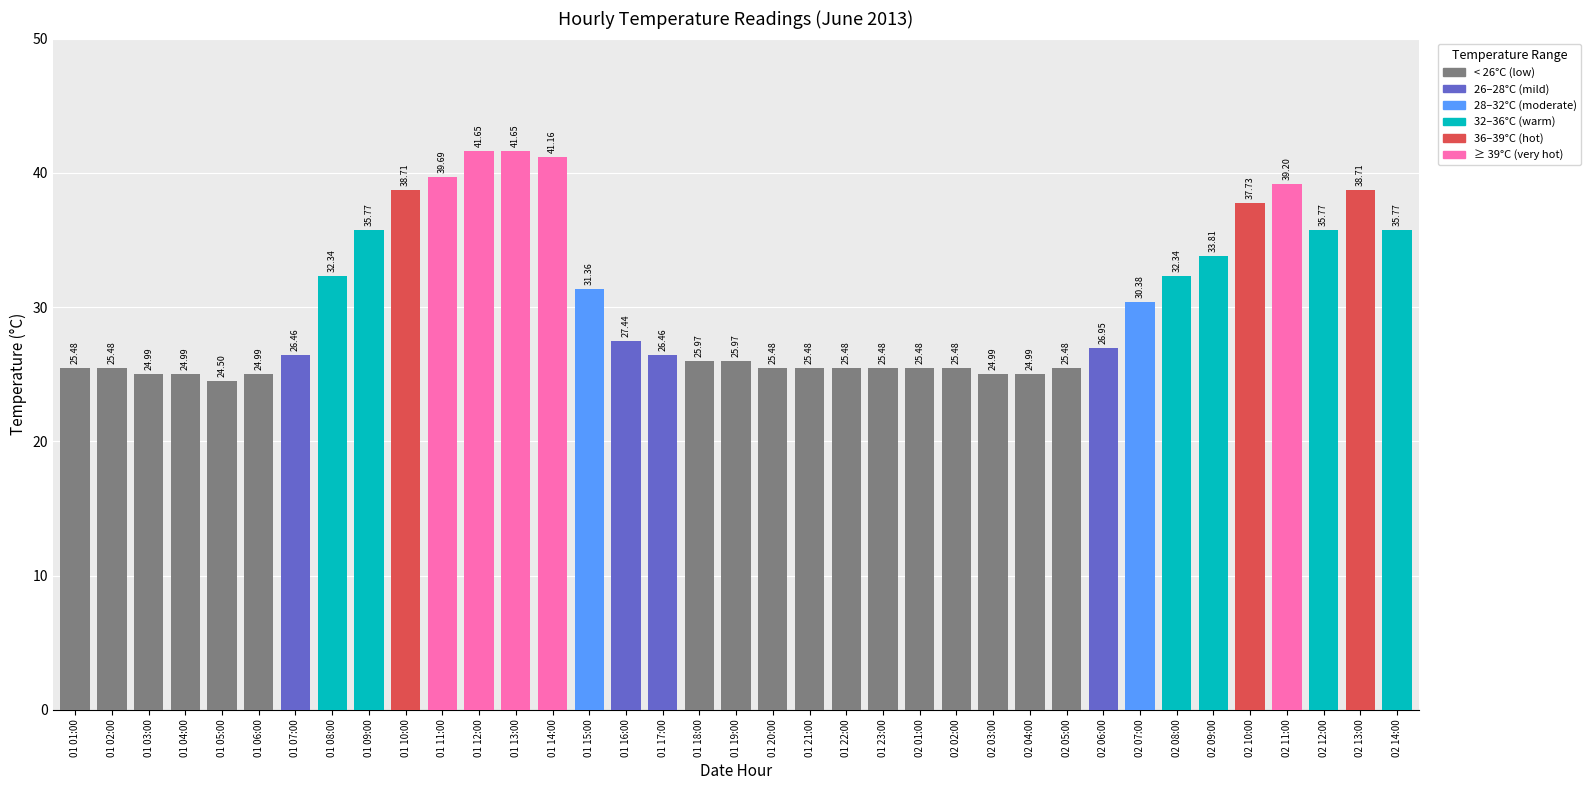

Are the bars grouped side by side (vs. stacked)?

No